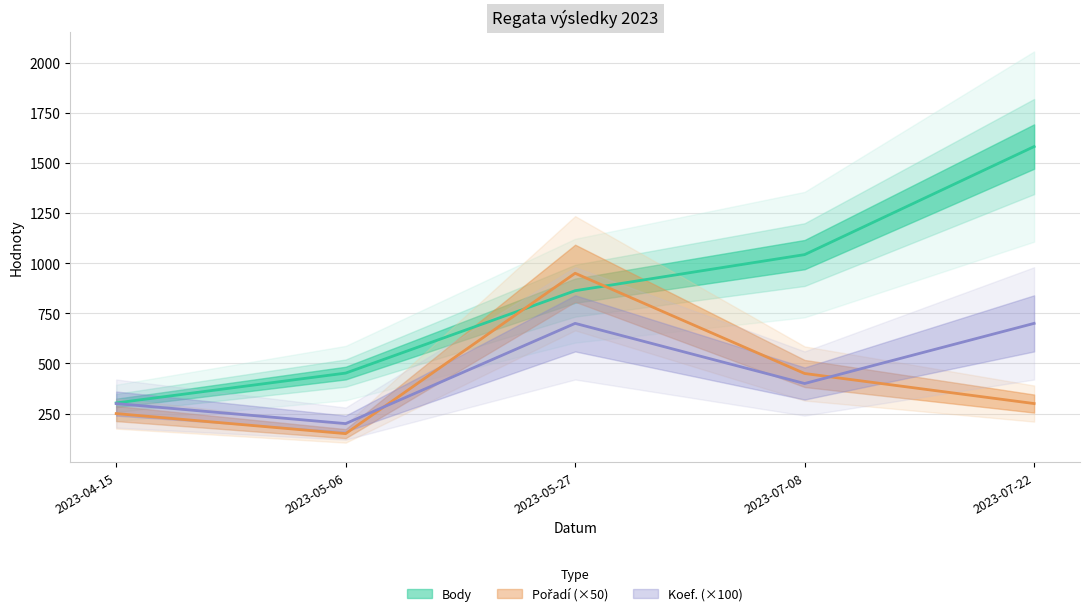

At which category does Pořadí reach its first local valley?

2023-05-06